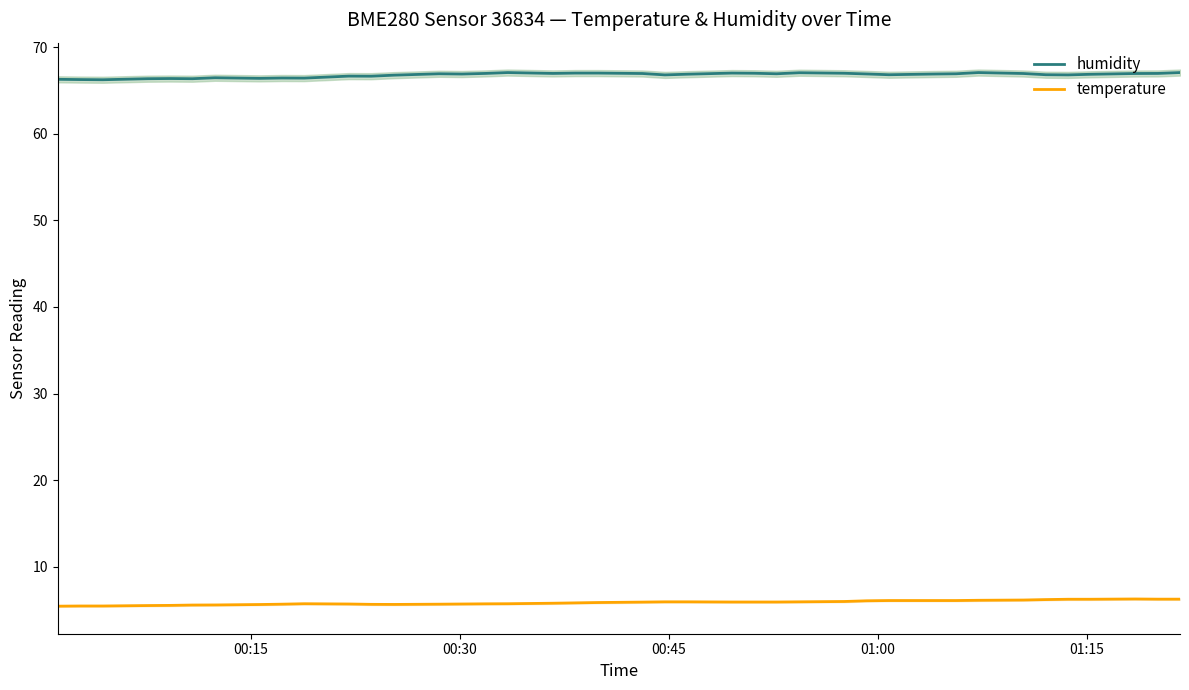

True or false: temperature and humidity cross at least once.

False